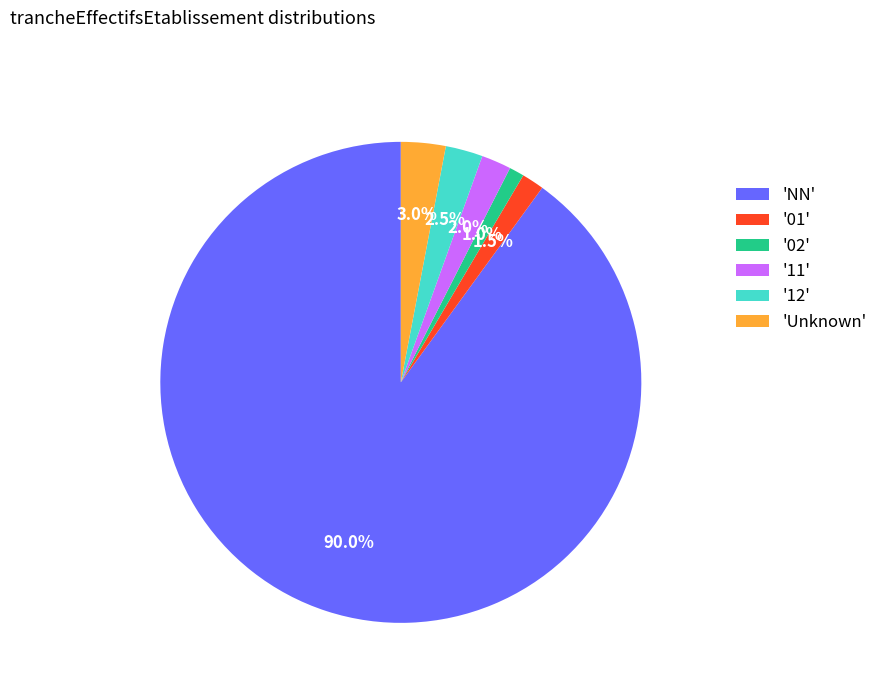

What is the largest slice in the pie chart?

'NN'